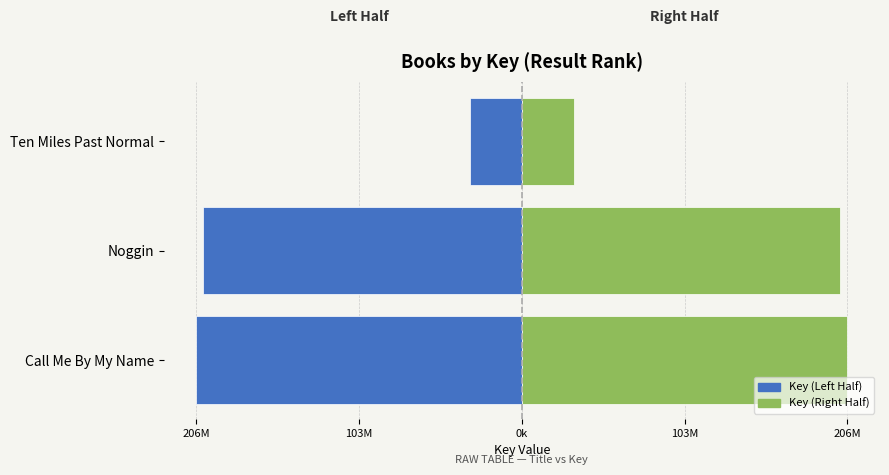

How many series are shown in this chart?

2